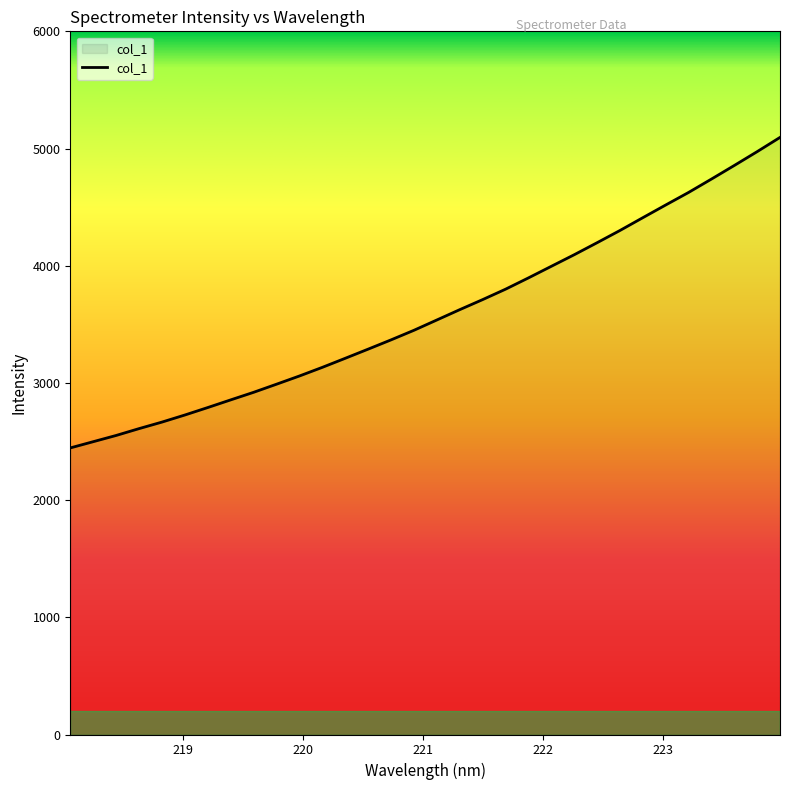

What is the difference between the maximum and minimum values?

2649.5